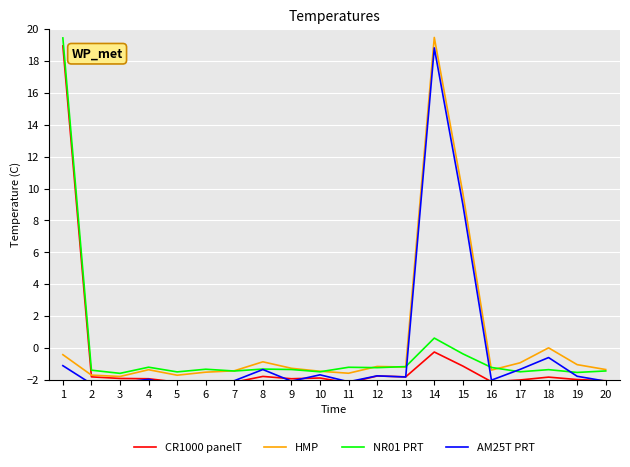

What is the difference between the AM25T PRT values at 5 and 10?

0.7